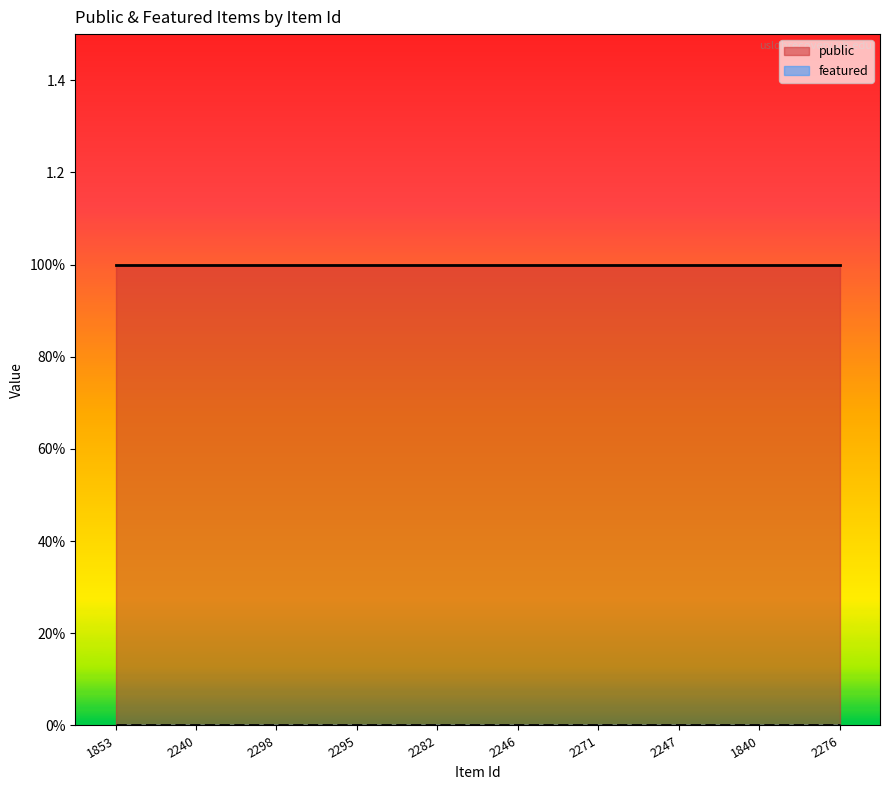

What is the spread (max minus min) of values at 2295?

1